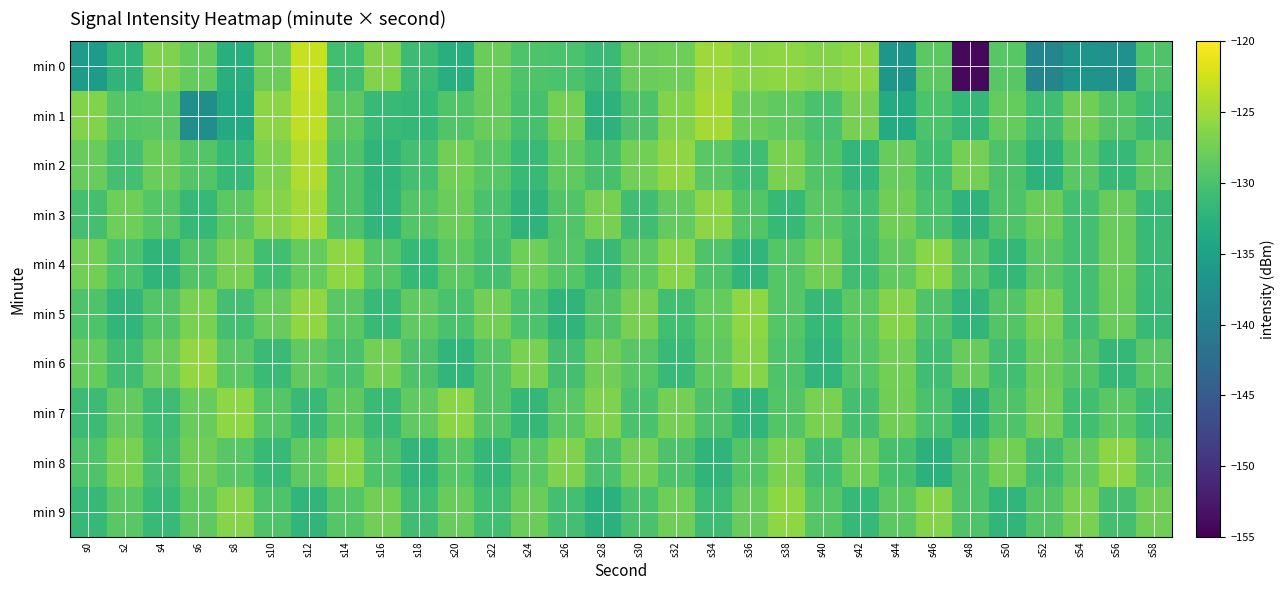

At which category is the sum across all series the highest?

s12